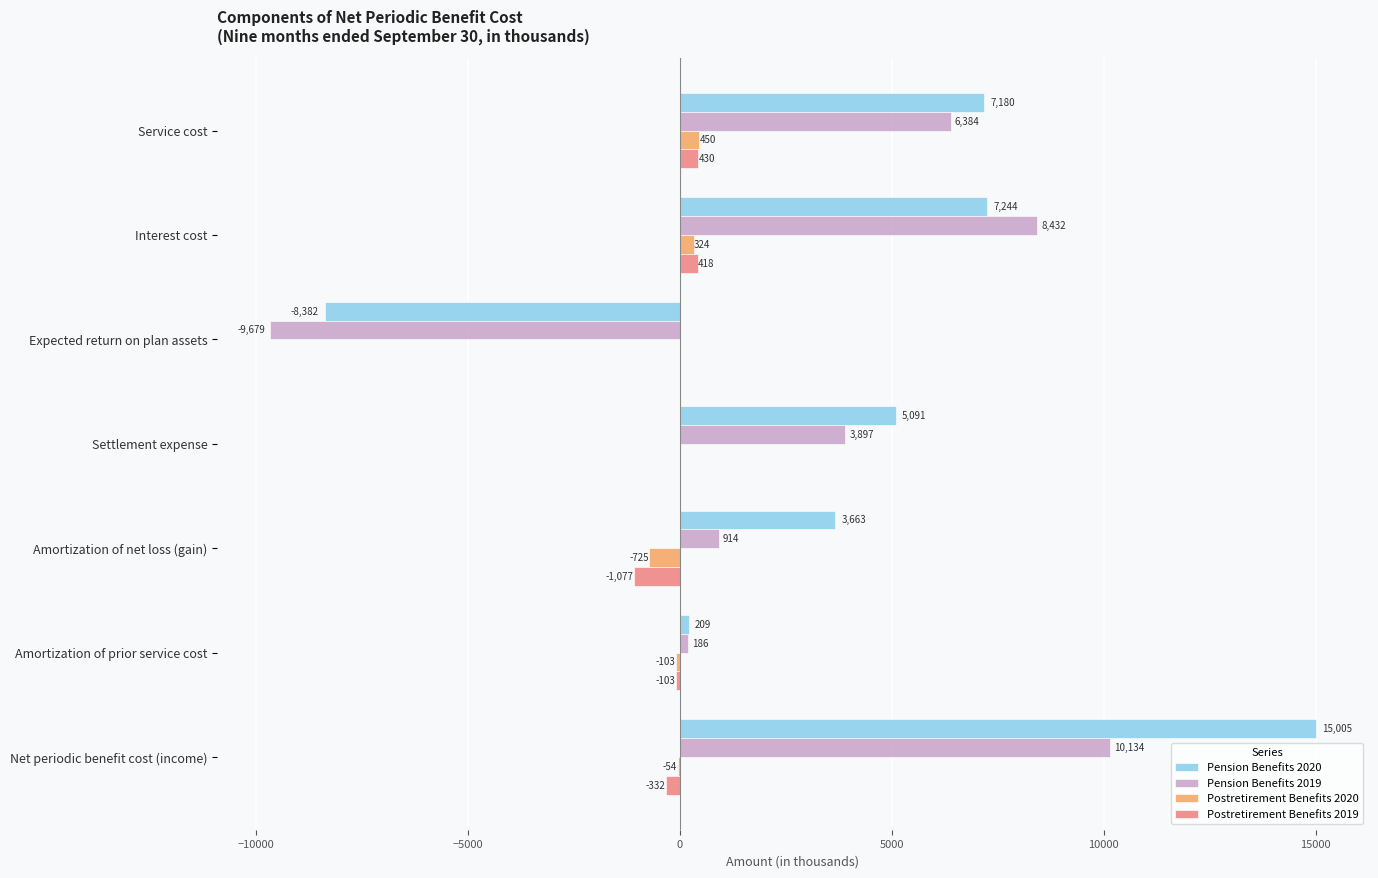

What is the approximate value of Postretirement Benefits 2020 at Service cost?

450